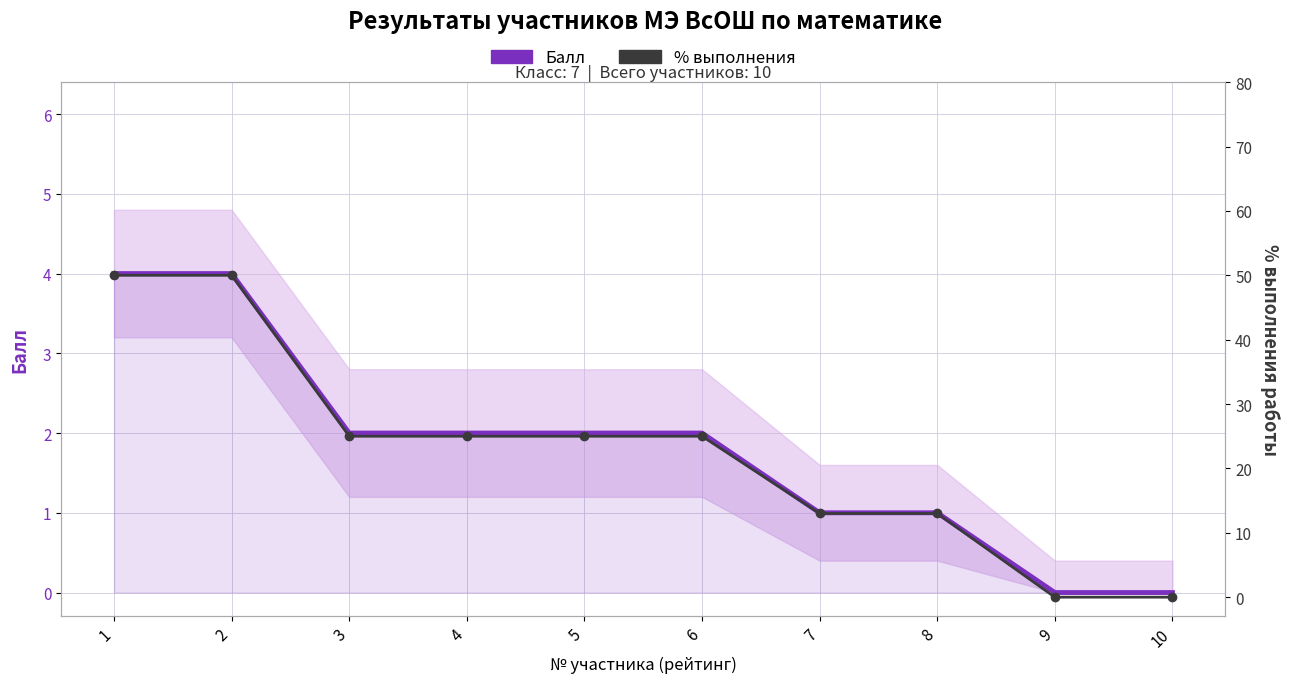

At 10, list the series in order from smallest to largest.

Балл, % выполнения